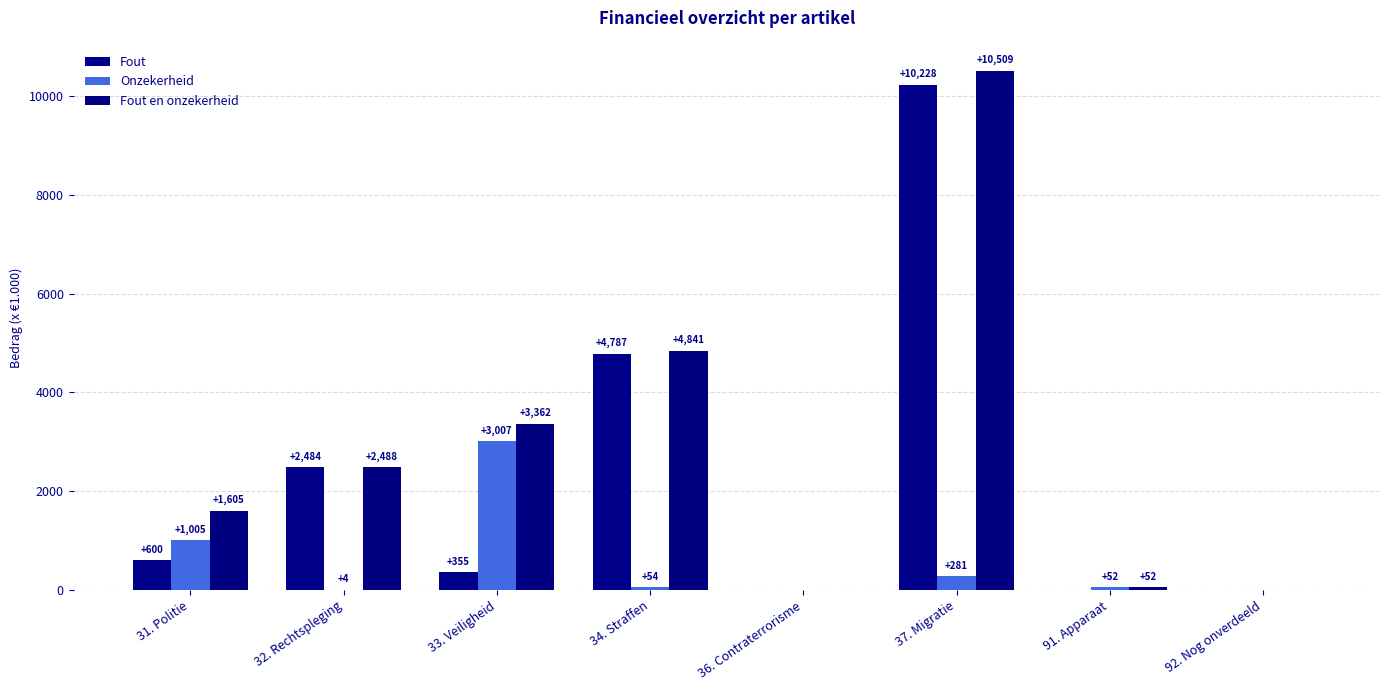

How many distinct data groups are displayed?

3